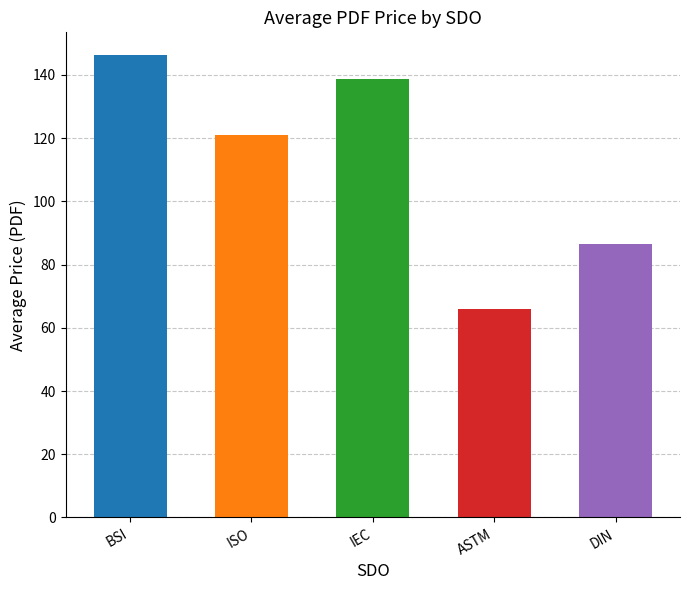

Is it true that the value at ISO is 121.0?

True